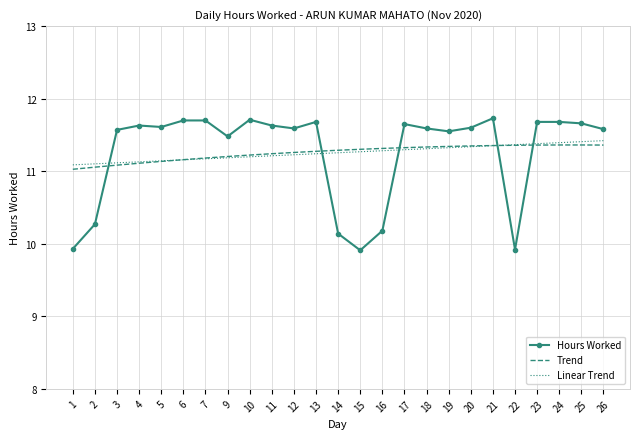

What is the lowest value of the Linear Trend series?

11.1